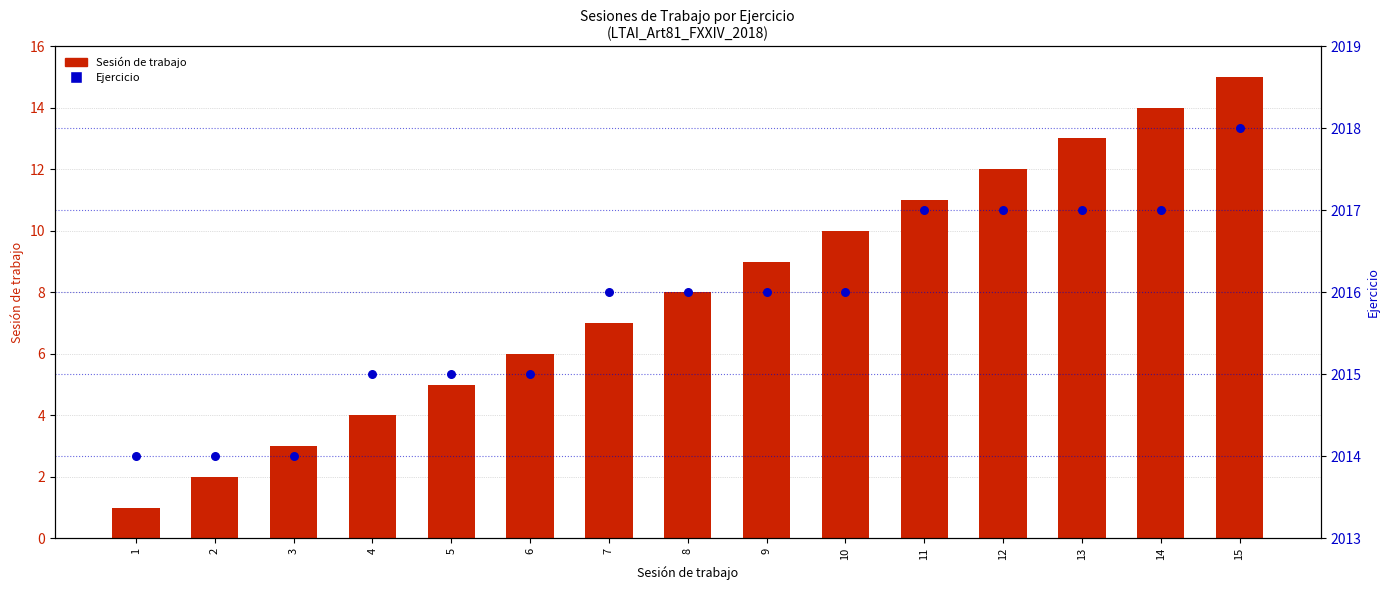

What are all the series names shown in the legend?

Sesión de trabajo, Ejercicio